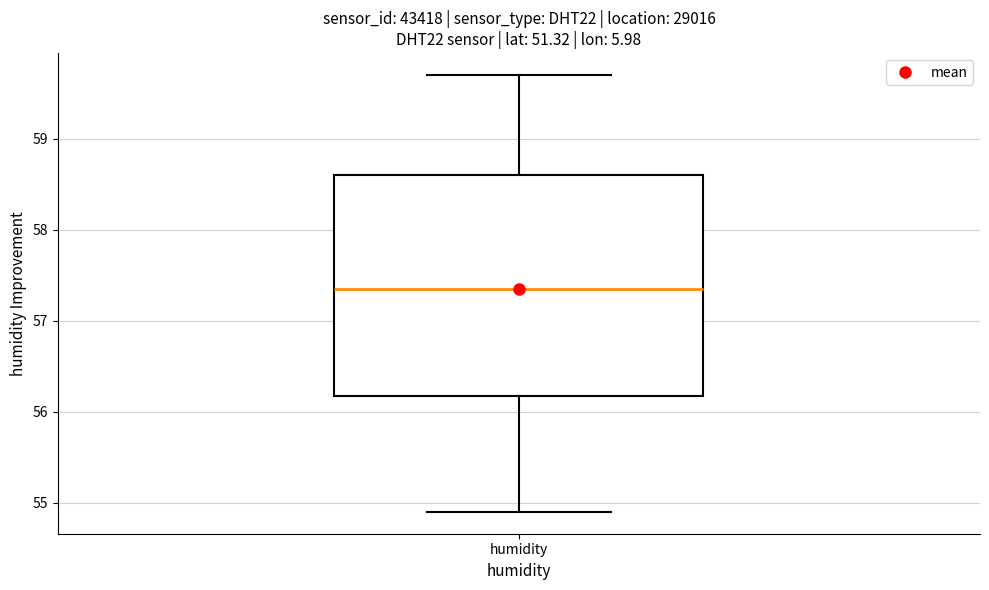

Transcribe this box plot: give where the median line is, the range the box spans, and where the two whiskers end, as read against the y-axis. The values are not printed on the chart, so give them approximately, as read against the axis.

median 57.4, box 56.2 to 58.6, whiskers 54.9 to 59.7